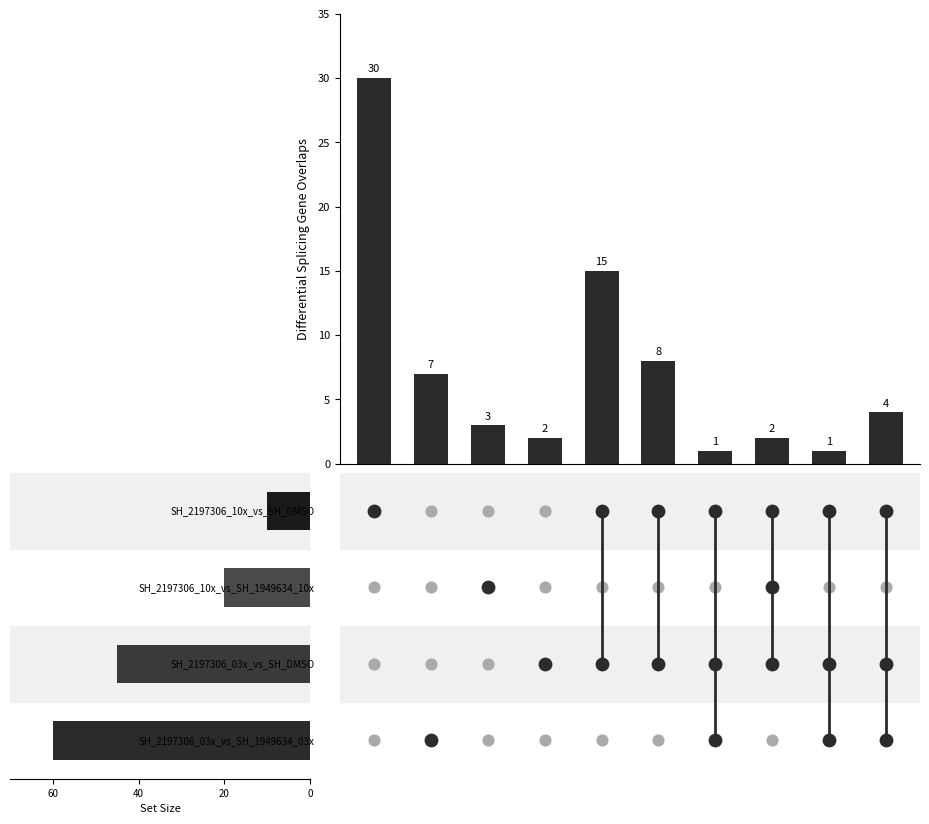

What is the change in value from 20 to 7?

-1